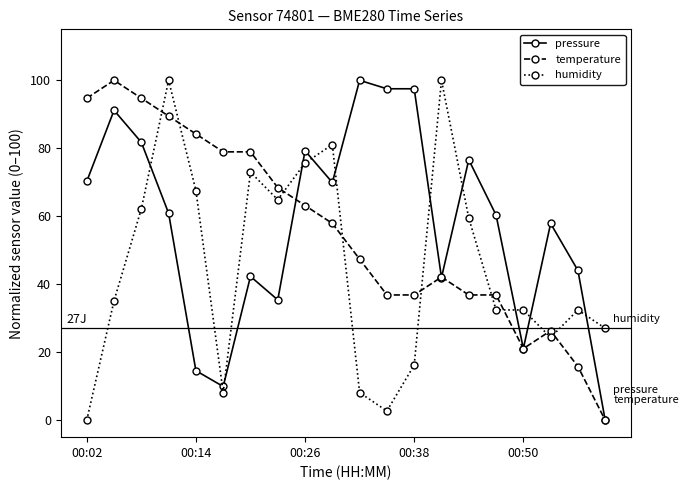

How many data points in temperature are above 57?

10